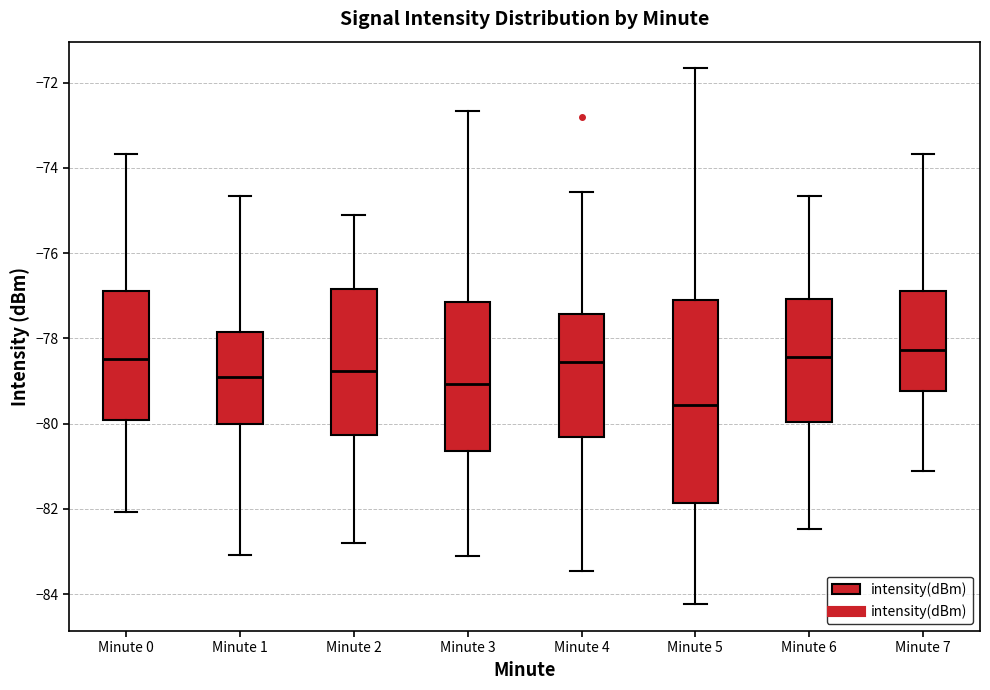

Reading left to right, transcribe this box plot: for each box, give where its median line is, the range the box spans, and where its two whiskers end, as read against the y-axis. The values are not printed on the chart, so give them approximately, as read against the axis.

Minute 0: median -78.4, box -80.0 to -77.0, whiskers -82.0 to -73.6
Minute 1: median -79.0, box -80.0 to -77.8, whiskers -83.0 to -74.6
Minute 2: median -78.8, box -80.2 to -76.8, whiskers -82.8 to -75.2
Minute 3: median -79.0, box -80.6 to -77.2, whiskers -83.2 to -72.6
Minute 4: median -78.6, box -80.4 to -77.4, whiskers -83.4 to -74.6
Minute 5: median -79.6, box -81.8 to -77.2, whiskers -84.2 to -71.6
Minute 6: median -78.4, box -80.0 to -77.0, whiskers -82.4 to -74.6
Minute 7: median -78.2, box -79.2 to -76.8, whiskers -81.2 to -73.6